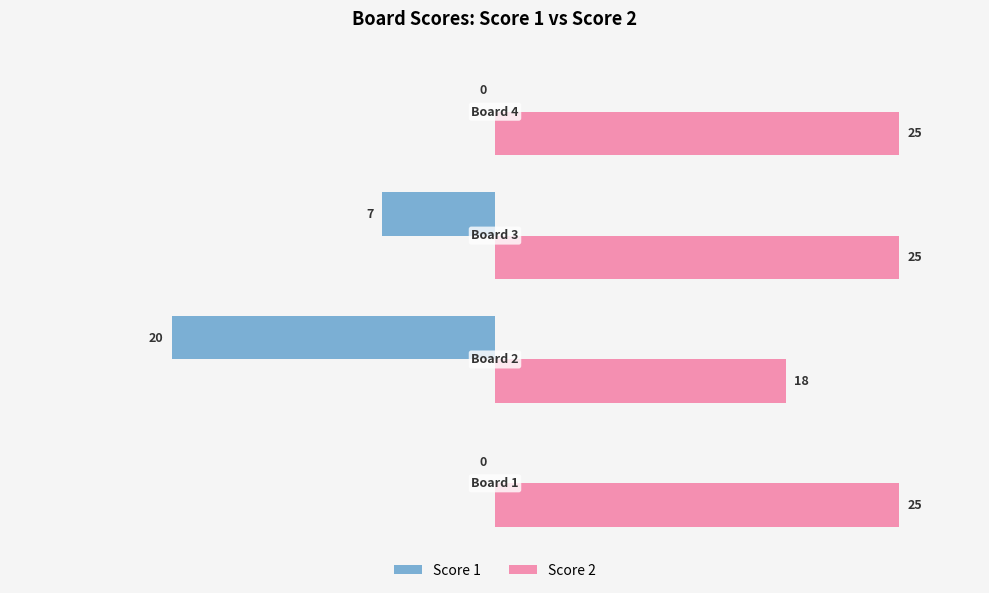

How many Score 1 values are between -7 and 0?

3